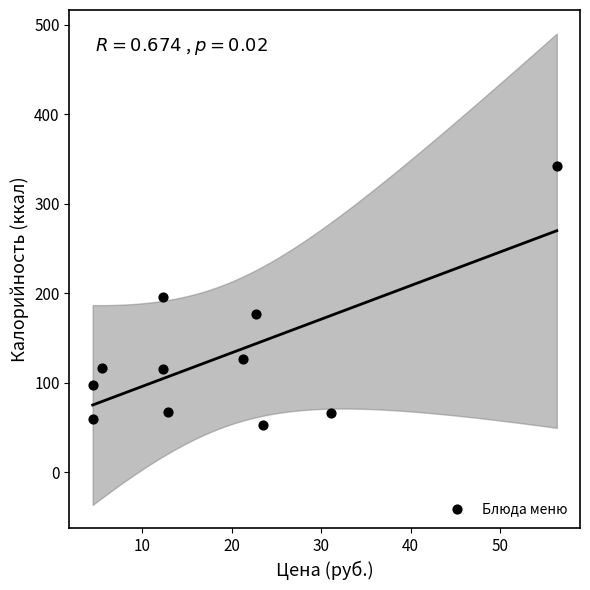

What is the average Y value?

129.2